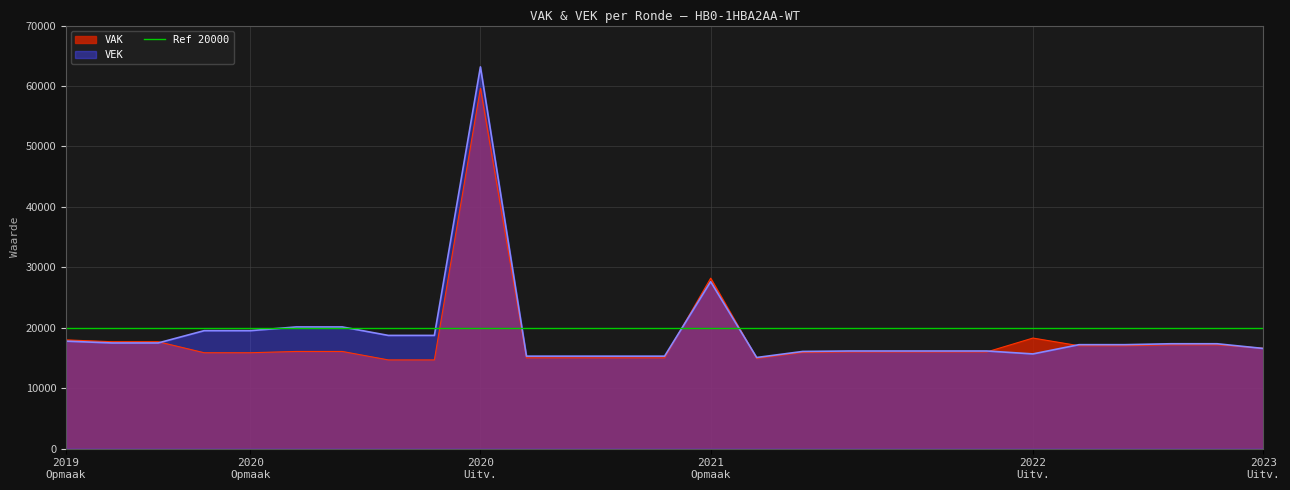

Is it true that VAK equals 17031 at 2023 Opmaak - ontwerp?

True